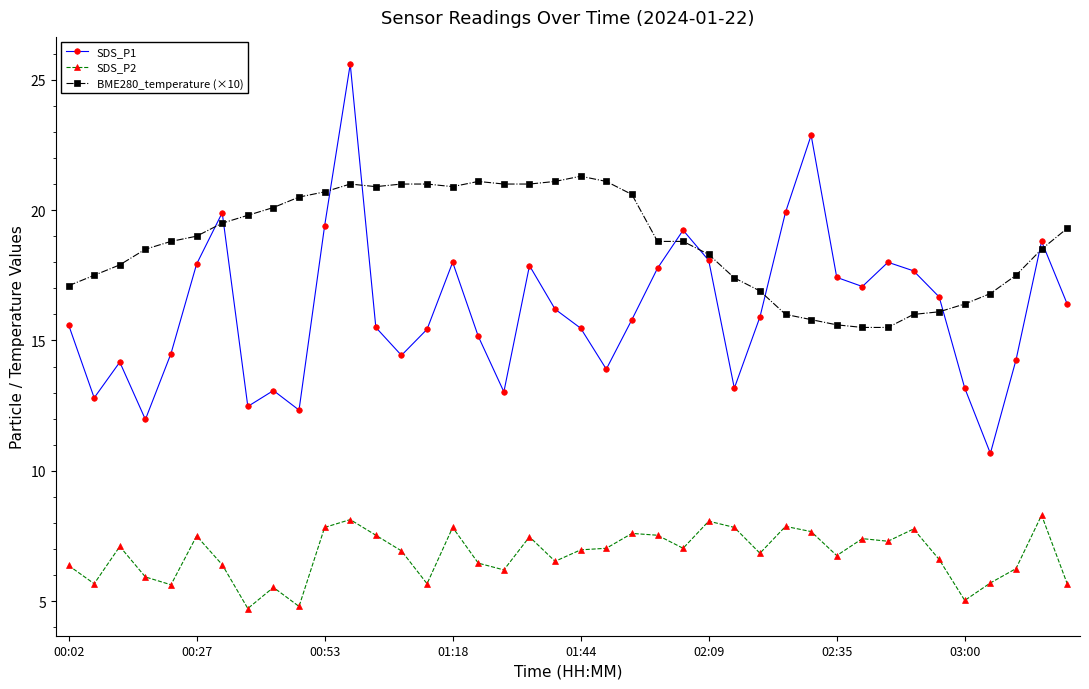

In SDS_P1, how many points are higher than both neighbors (excluding endpoints)?

10